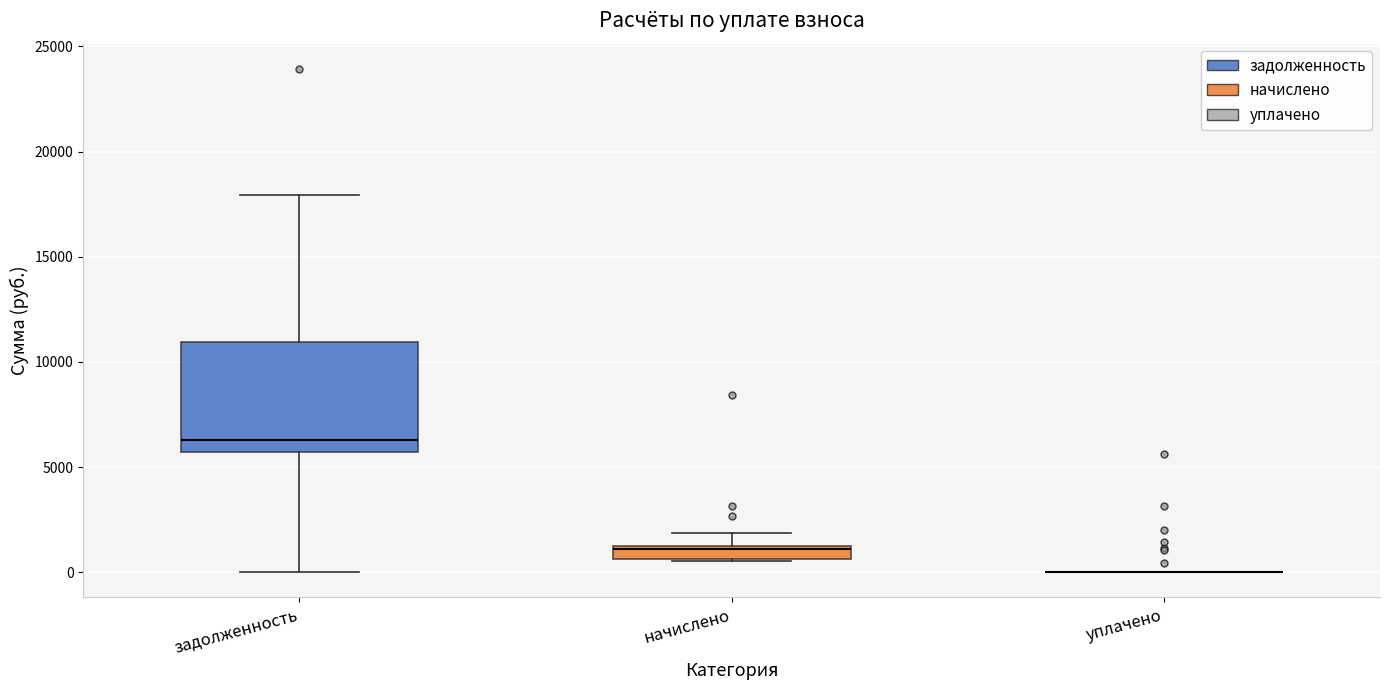

Where does the lower whisker of the box for задолженность end on the y-axis? The values are not printed on the chart, so give them approximately, as read against the axis.

0